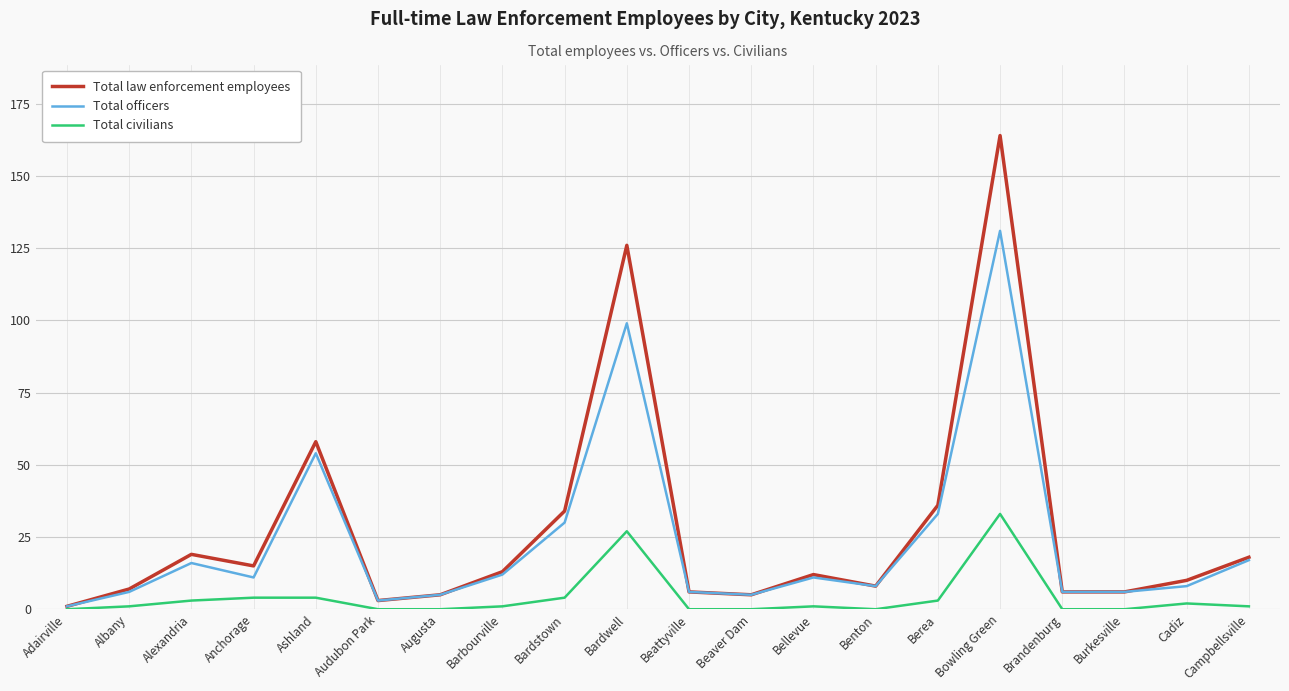

The value of Total civilians at Audubon Park is 0. True or false?

True